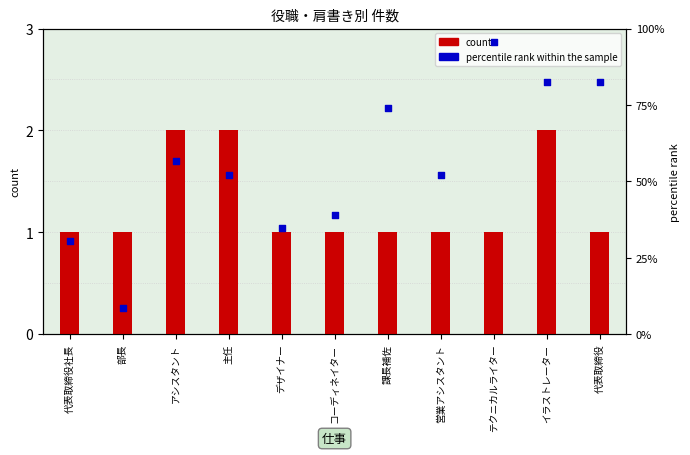

Is the value of percentile rank within the sample at 部長 greater than the value of count at 主任?

Yes